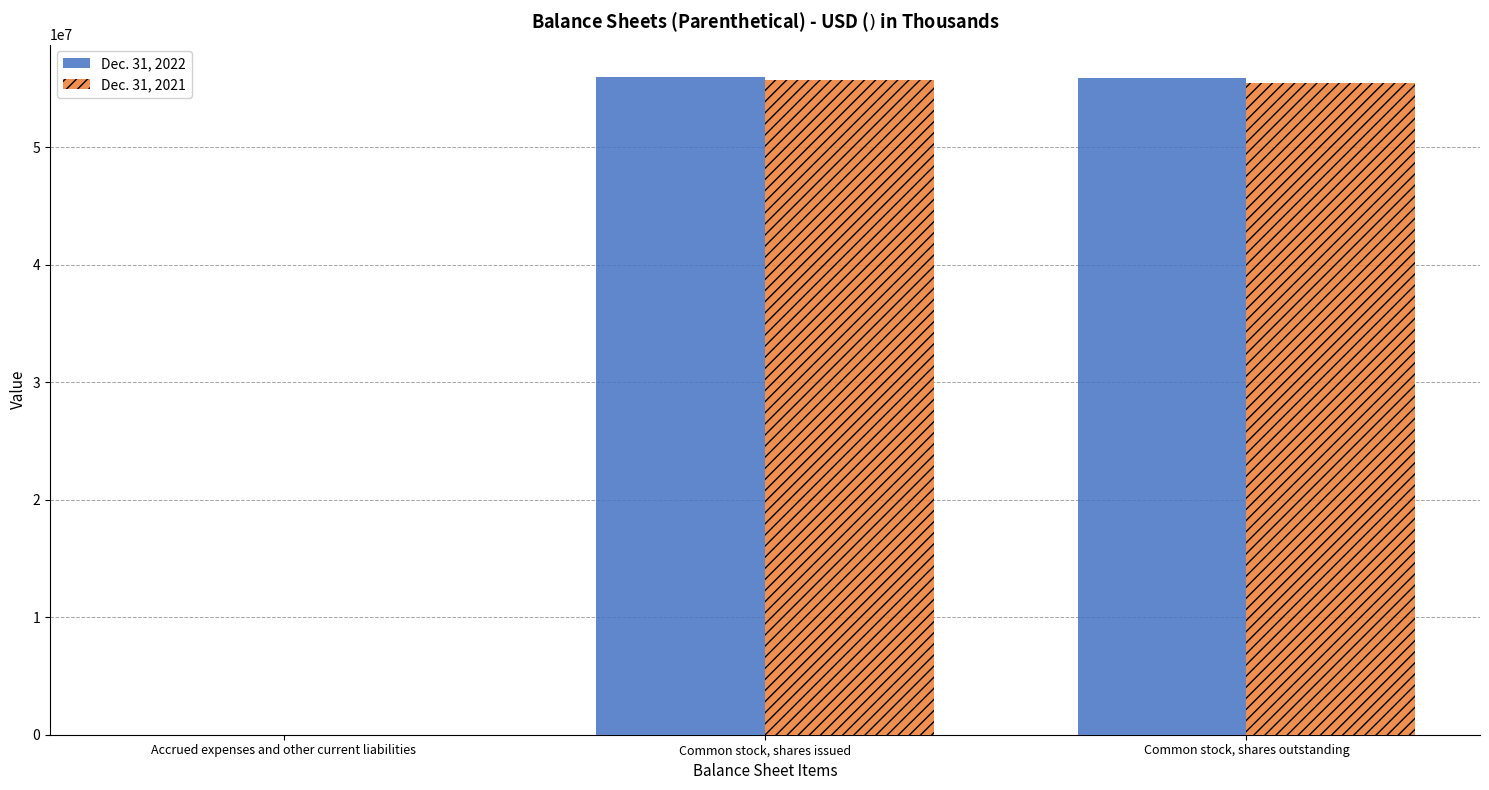

What is the total value across all series at Common stock, shares issued?

111625066